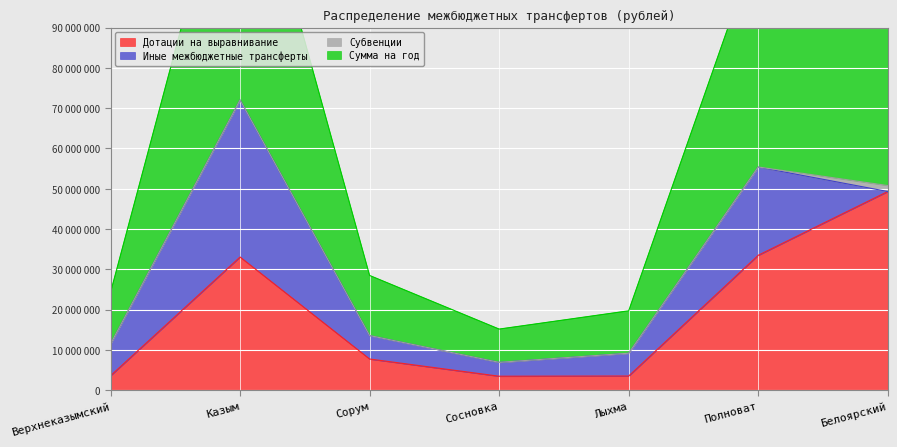

The Сумма на год series shows 111349300 at Полноват. True or false?

True